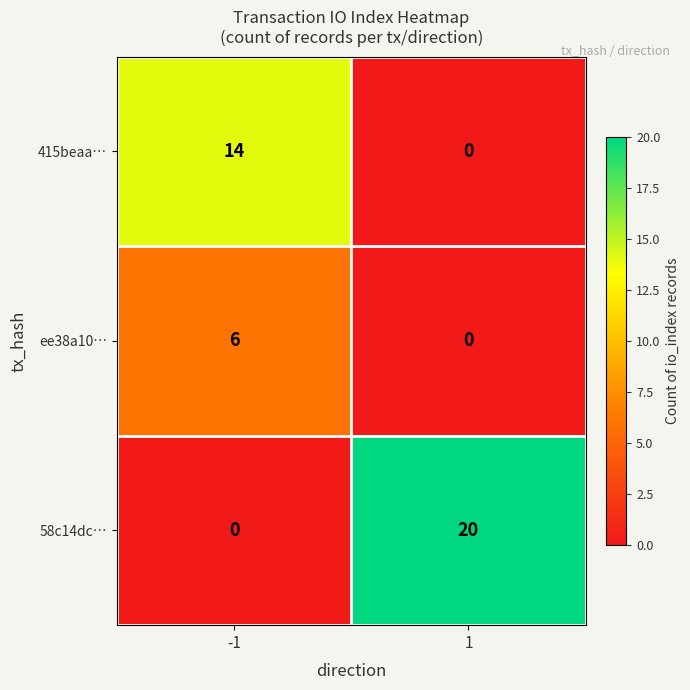

List the series in order of their peak value, highest first.

58c14dc…, 415beaa…, ee38a10…